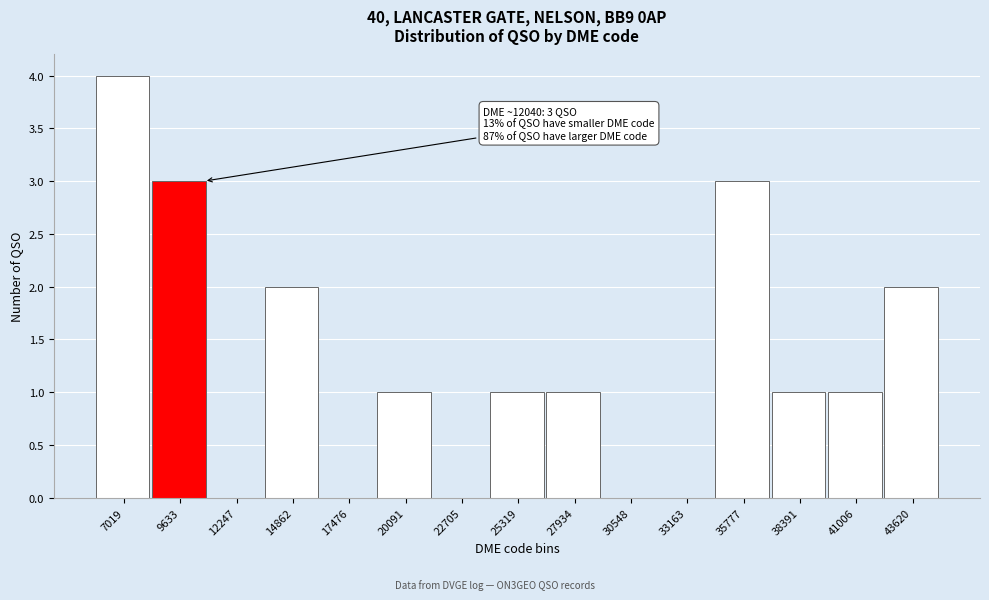

Reading left to right, what are all the values shown in this chart?

7019=4	9633=3	12247=0	14862=2	17476=0	20091=1	22705=0	25319=1	27934=1	30548=0	33163=0	35777=3	38391=1	41006=1	43620=2